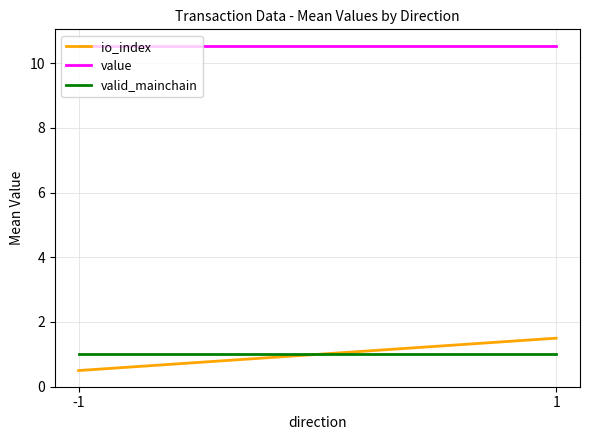

Rank the series at 1 from lowest to highest value.

valid_mainchain, io_index, value